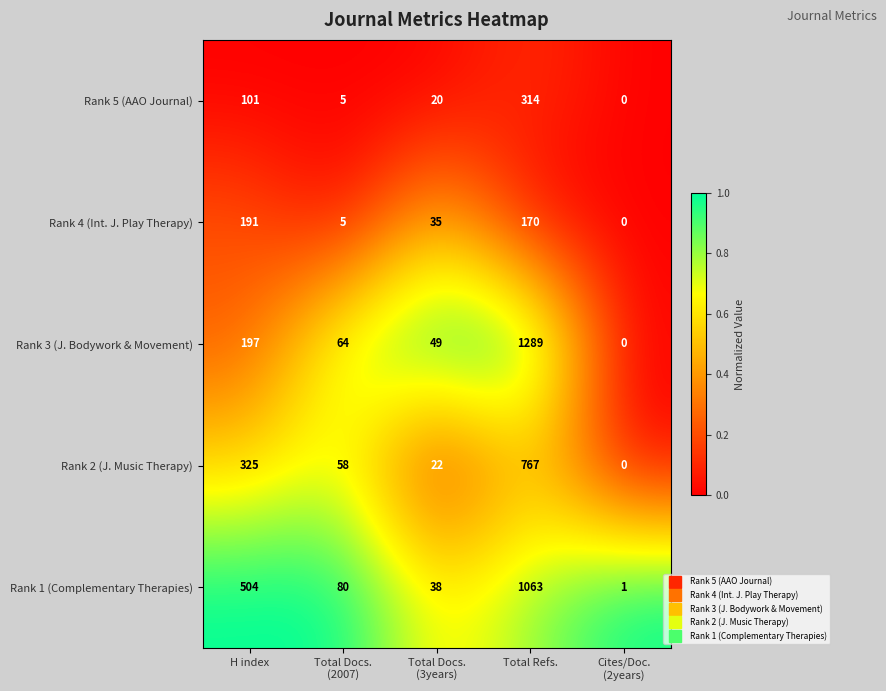

Which series has the largest total across all categories?

Rank 1 (Complementary Therapies)